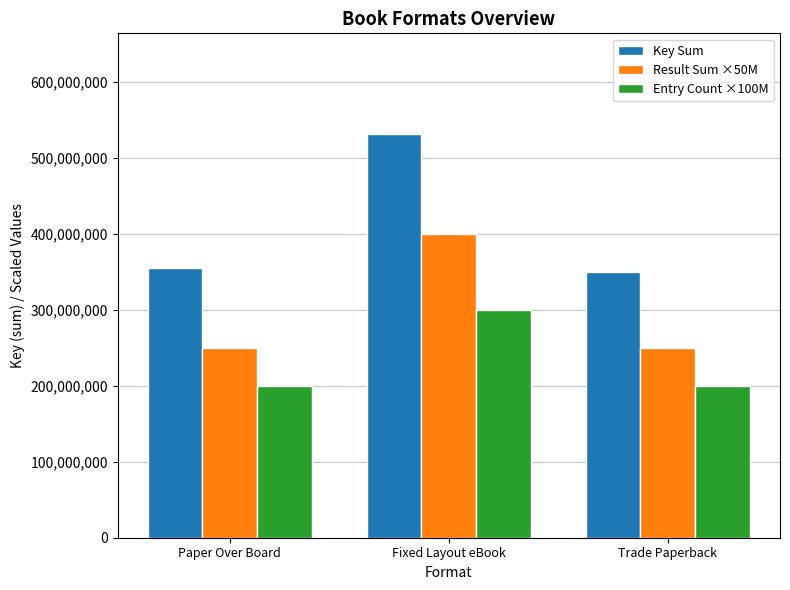

Is the value of Entry Count ×100M at Fixed Layout eBook greater than the value of Key Sum at Fixed Layout eBook?

No